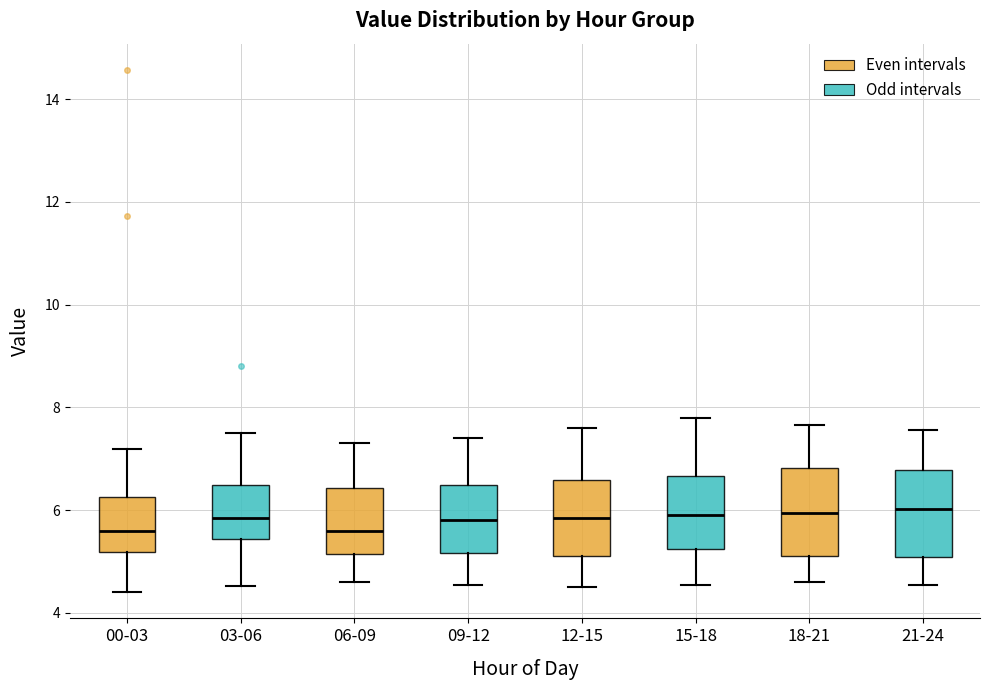

Reading left to right, read every box against the y-axis: the position of its median line, the range the box covers, and the ends of its whiskers. The values are not printed on the chart, so give them approximately, as read against the axis.

00-03: median 5.6, box 5.2 to 6.2, whiskers 4.4 to 7.2
03-06: median 5.8, box 5.4 to 6.4, whiskers 4.6 to 7.6
06-09: median 5.6, box 5.2 to 6.4, whiskers 4.6 to 7.4
09-12: median 5.8, box 5.2 to 6.4, whiskers 4.6 to 7.4
12-15: median 5.8, box 5.2 to 6.6, whiskers 4.6 to 7.6
15-18: median 6.0, box 5.2 to 6.6, whiskers 4.6 to 7.8
18-21: median 6.0, box 5.2 to 6.8, whiskers 4.6 to 7.6
21-24: median 6.0, box 5.0 to 6.8, whiskers 4.6 to 7.6